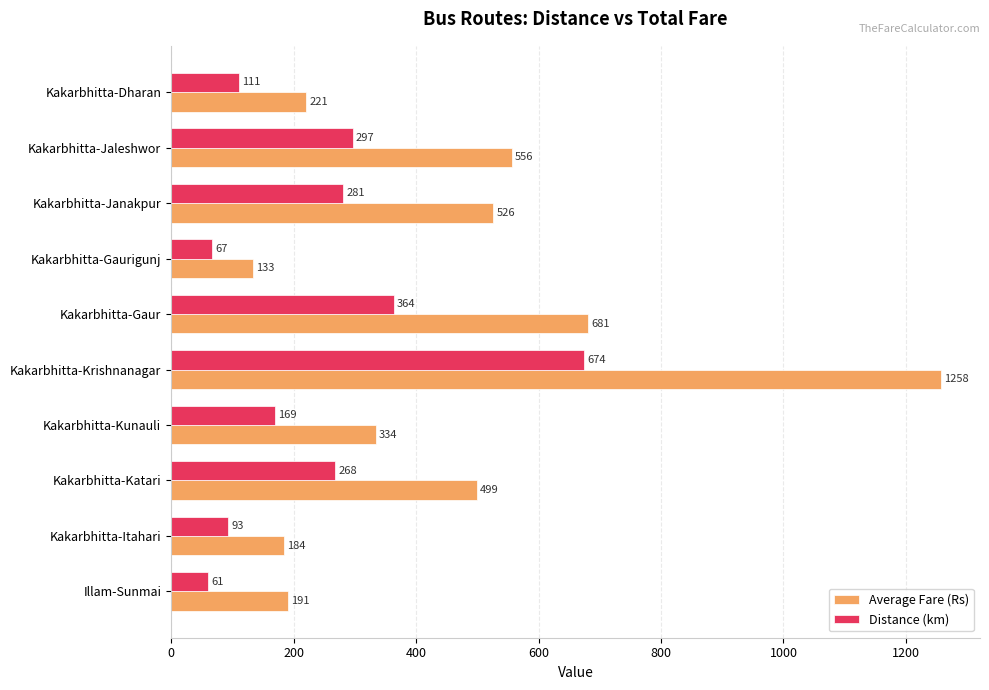

What is the minimum value for Average Fare (Rs)?

133